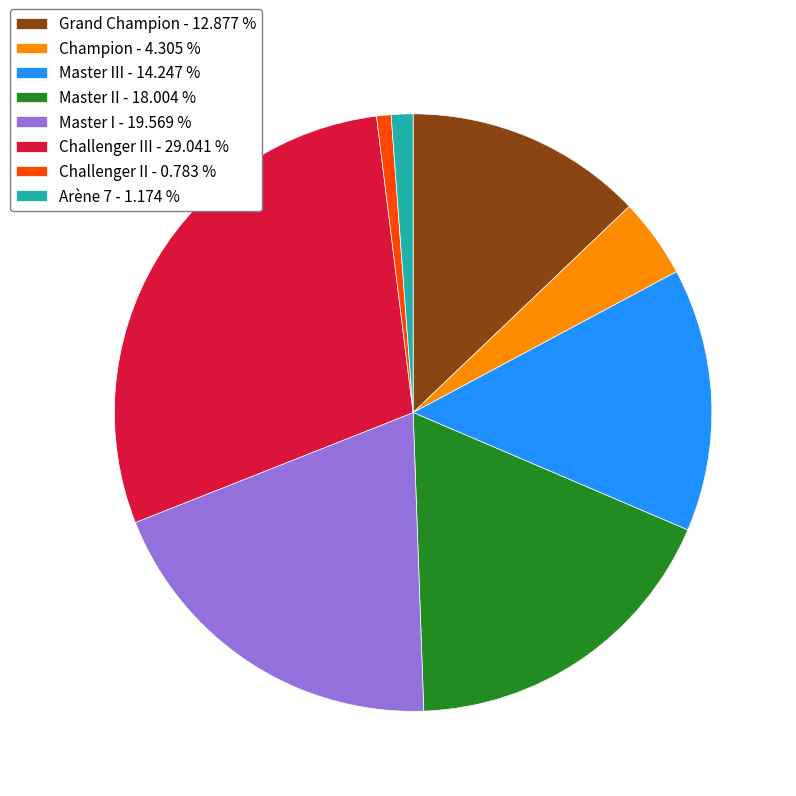

Does any single category account for the majority?

No